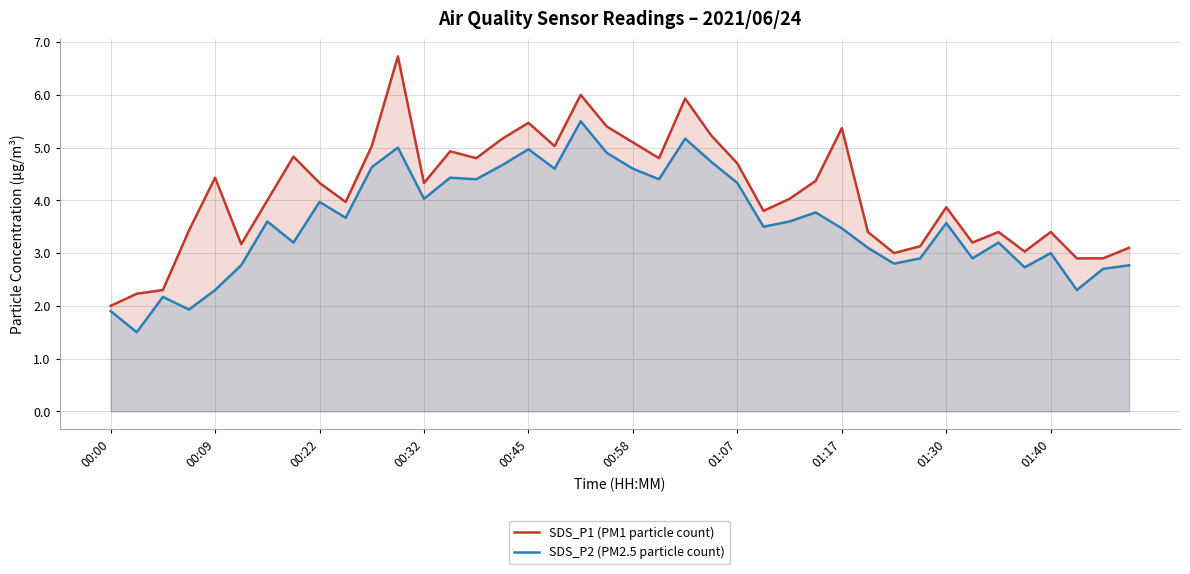

How many lines are shown in the chart?

2